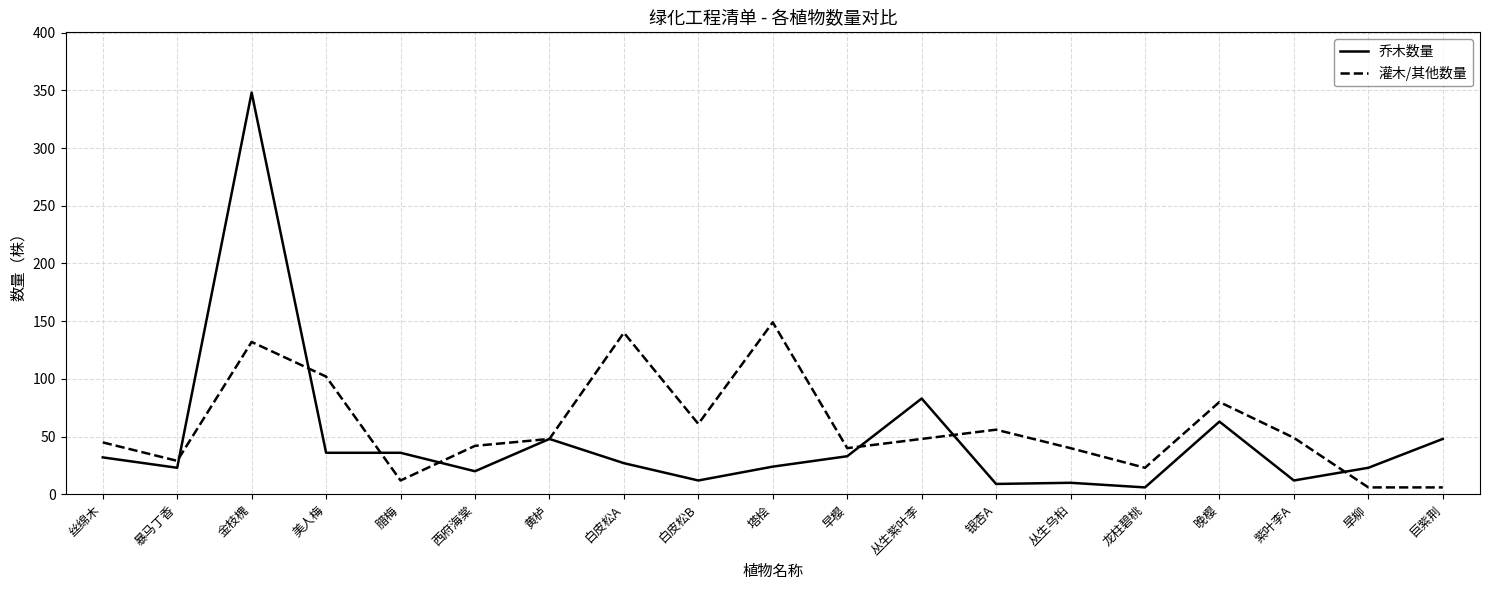

True or false: 乔木数量 and 灌木/其他数量 cross at least once.

True